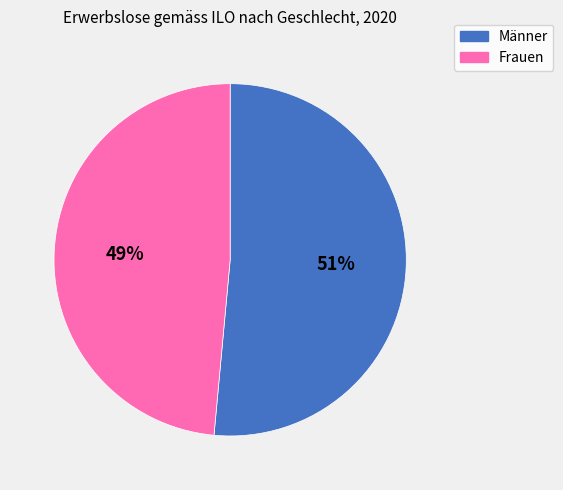

To the nearest percent, what percentage of the pie is Frauen?

49%